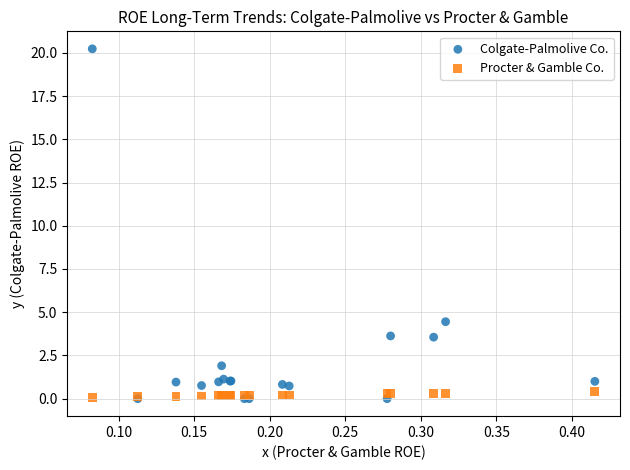

In the Colgate-Palmolive Co. series, what Y value is closest to 10?

4.5